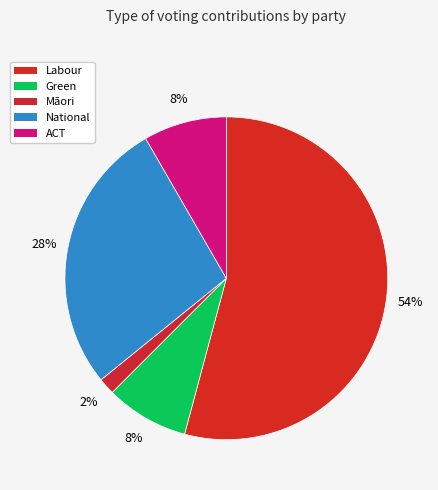

Count the number of slices in the pie.

5